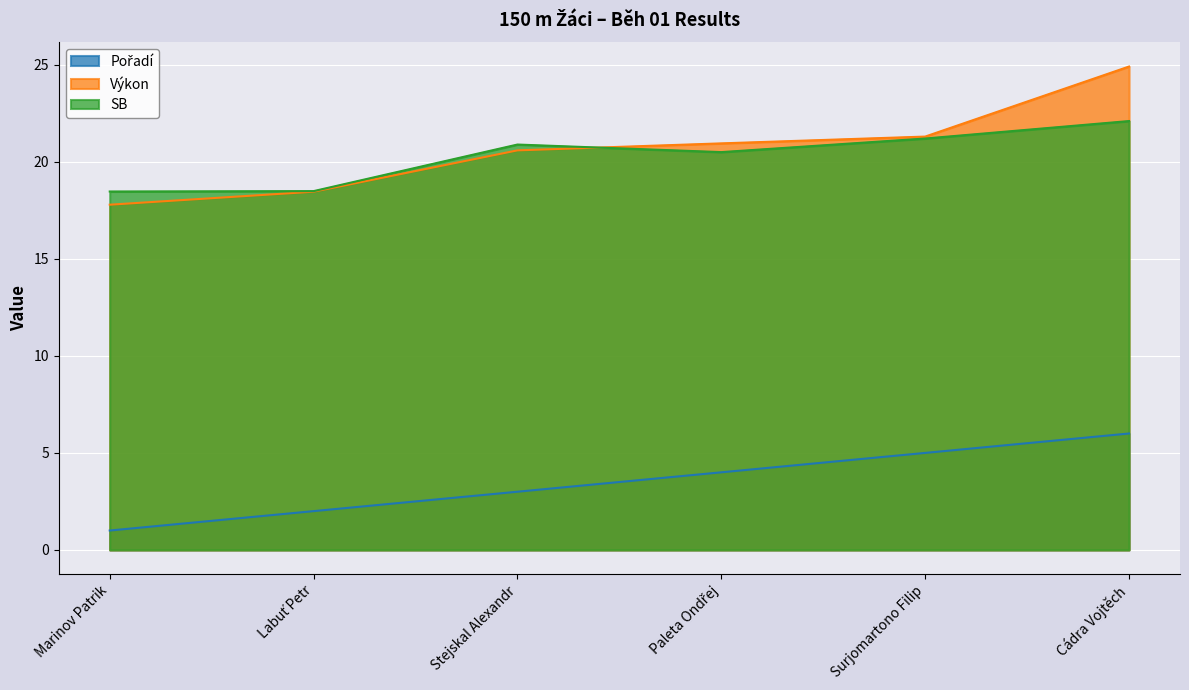

Reading left to right, transcribe all the data shown in this chart.

Pořadí: Marinov Patrik=1.0	Labuť Petr=2.0	Stejskal Alexandr=3.0	Paleta Ondřej=4.0	Surjomartono Filip=5.0	Cádra Vojtěch=6.0
Výkon: Marinov Patrik=17.8	Labuť Petr=18.5	Stejskal Alexandr=20.6	Paleta Ondřej=20.9	Surjomartono Filip=21.3	Cádra Vojtěch=24.9
SB: Marinov Patrik=18.5	Labuť Petr=18.5	Stejskal Alexandr=20.9	Paleta Ondřej=20.5	Surjomartono Filip=21.2	Cádra Vojtěch=22.1